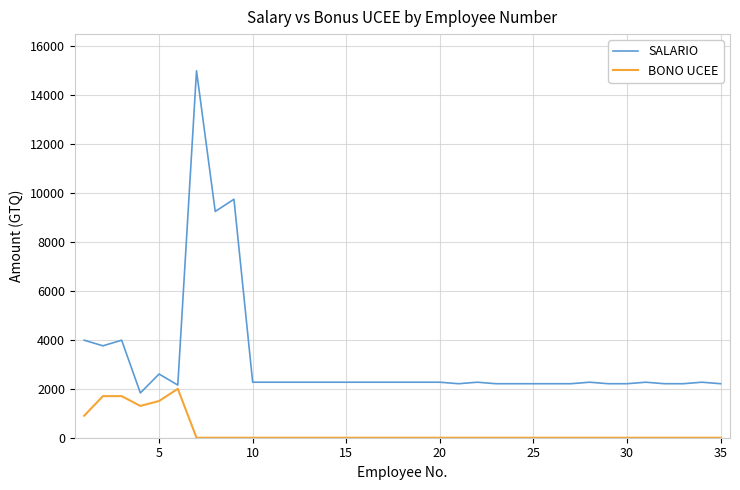

List the series in order of their overall mean, lowest first.

BONO UCEE, SALARIO